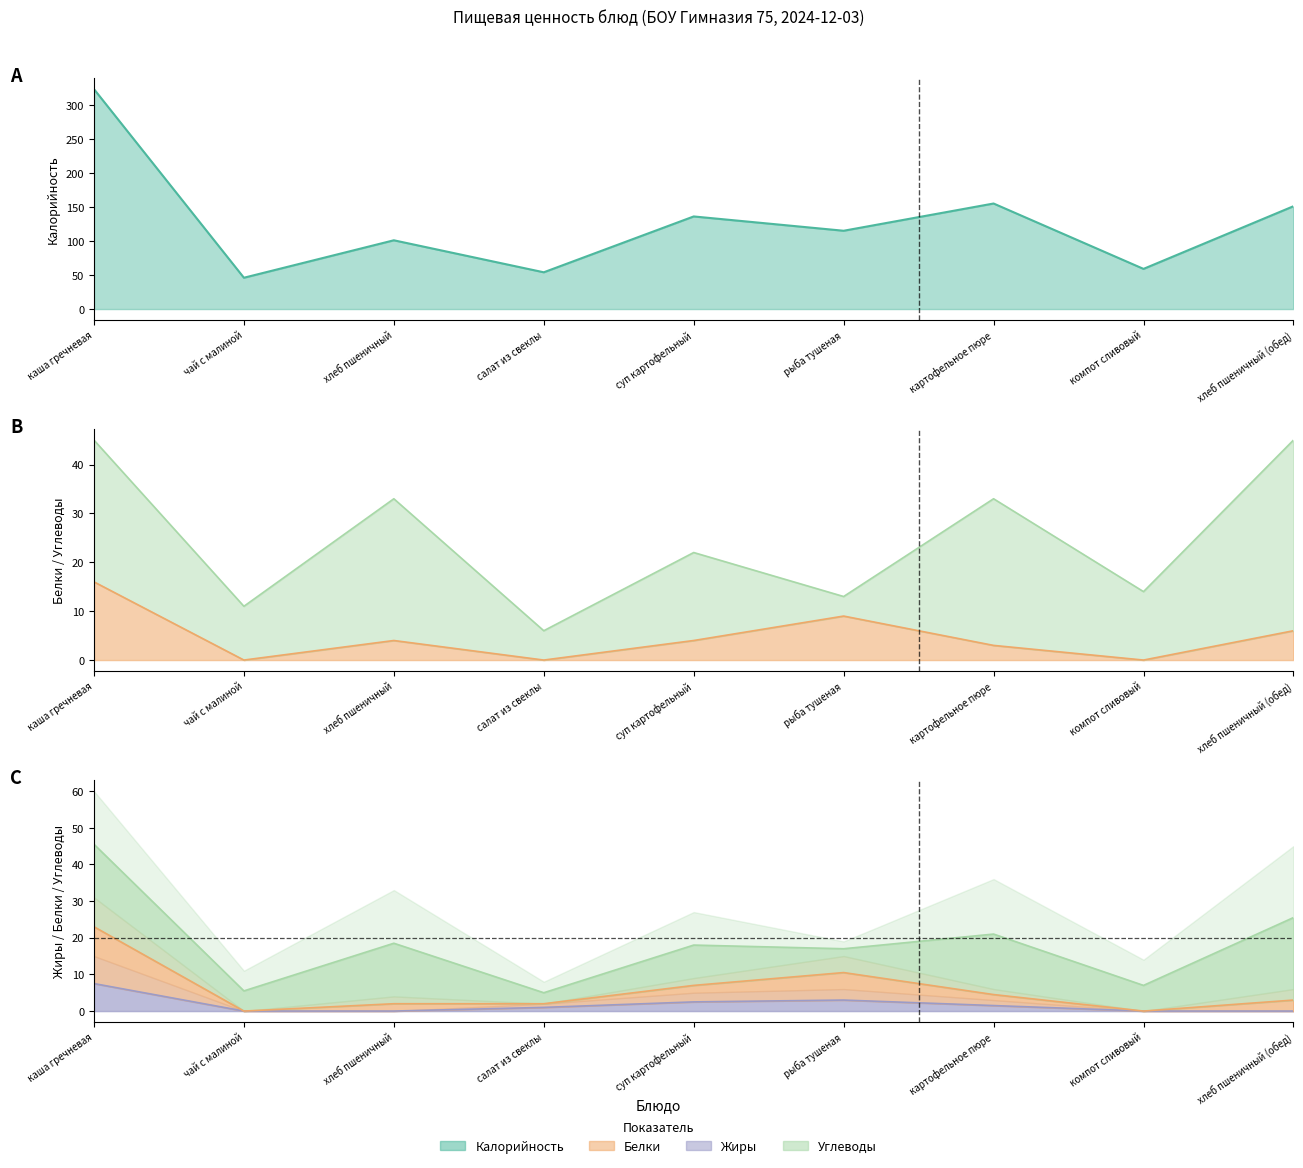

How many intersections are there between Белки and Жиры?

2